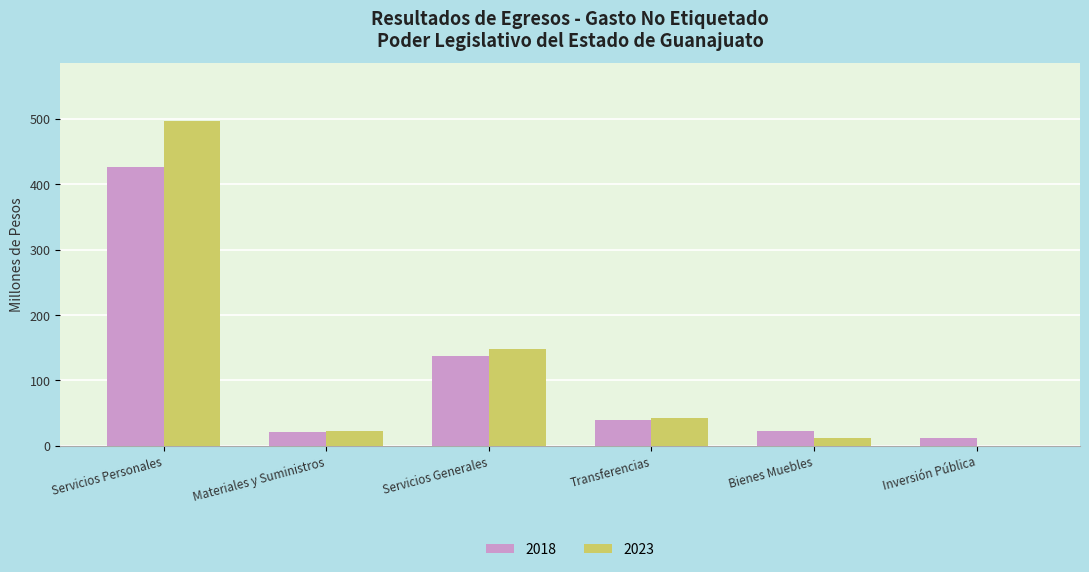

What are all the series names shown in the legend?

2018, 2023